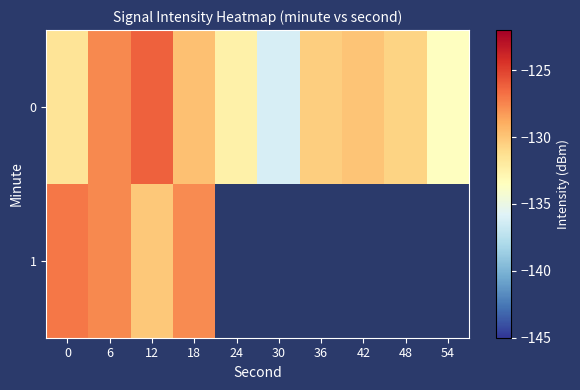

What is the difference between the 0 values at 48 and 12?

4.4